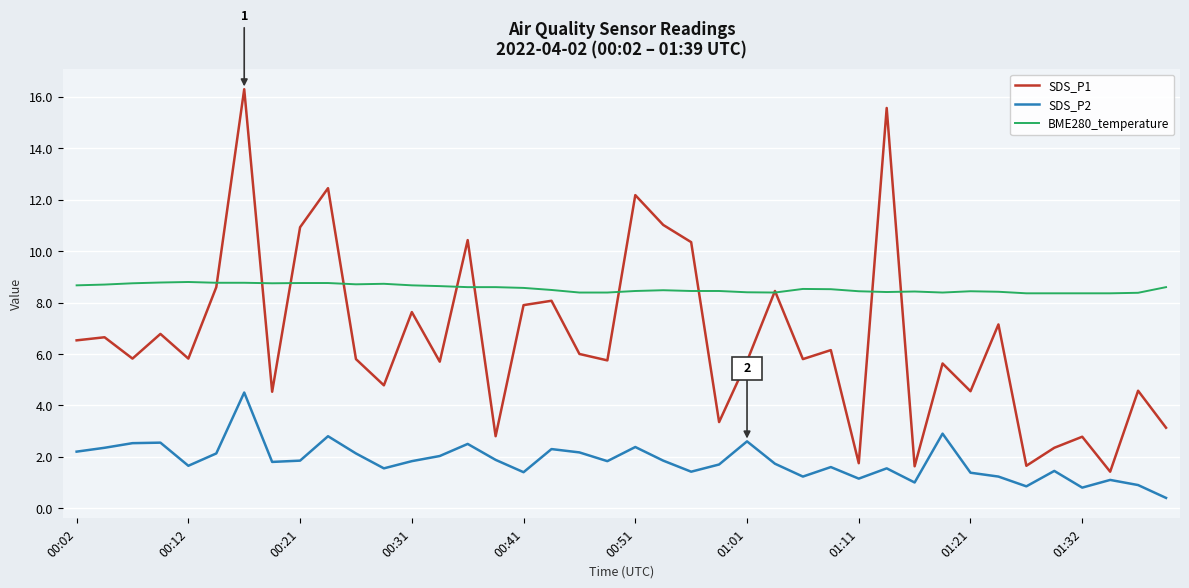

What is the smallest value displayed?

0.4